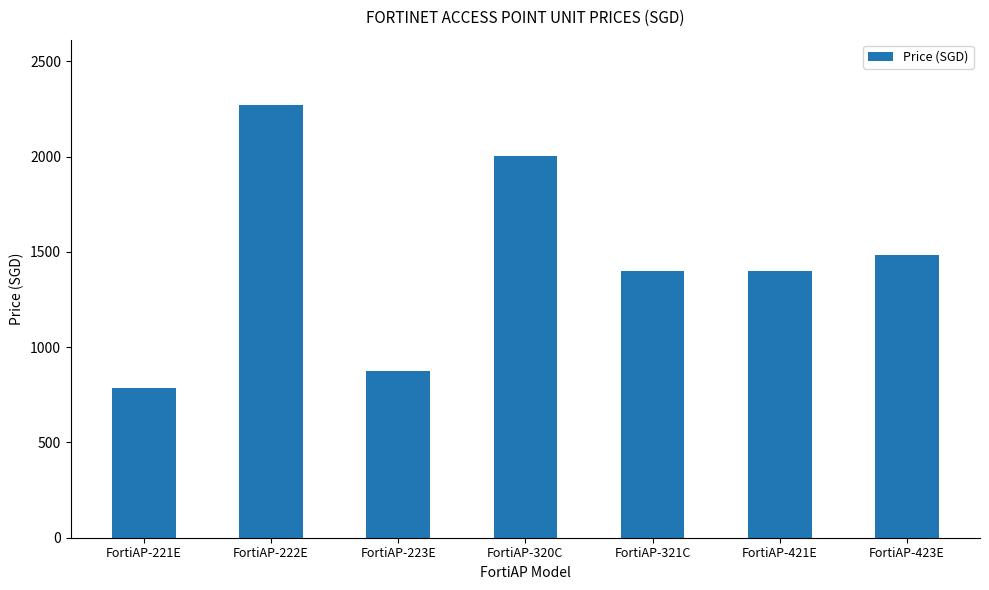

What is the greatest value displayed?

2272.9